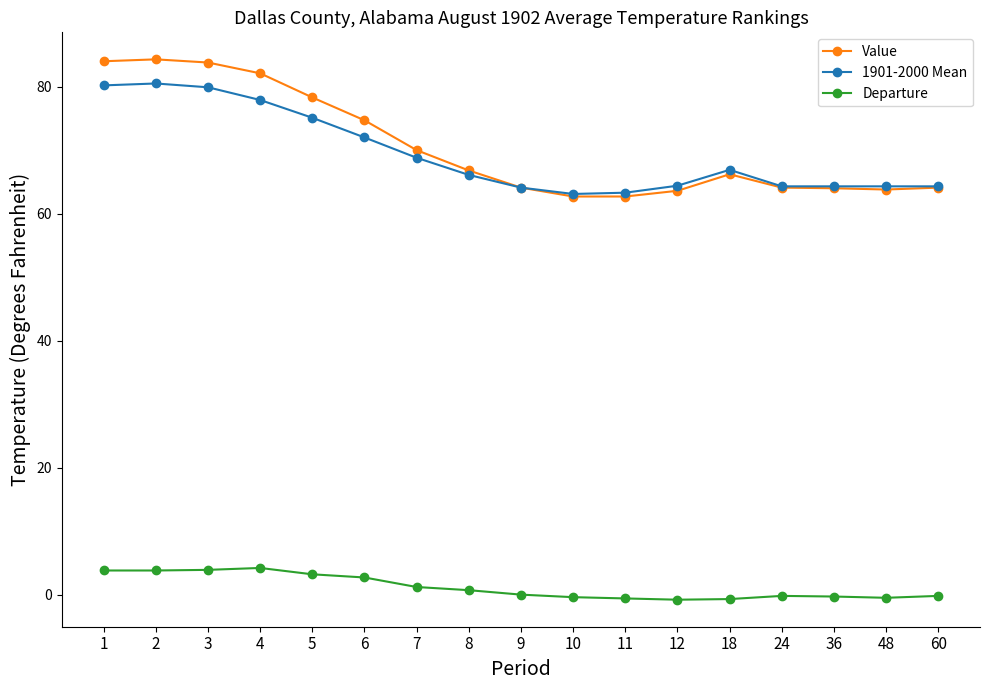

What is the average value of the 1901-2000 Mean series?

69.4